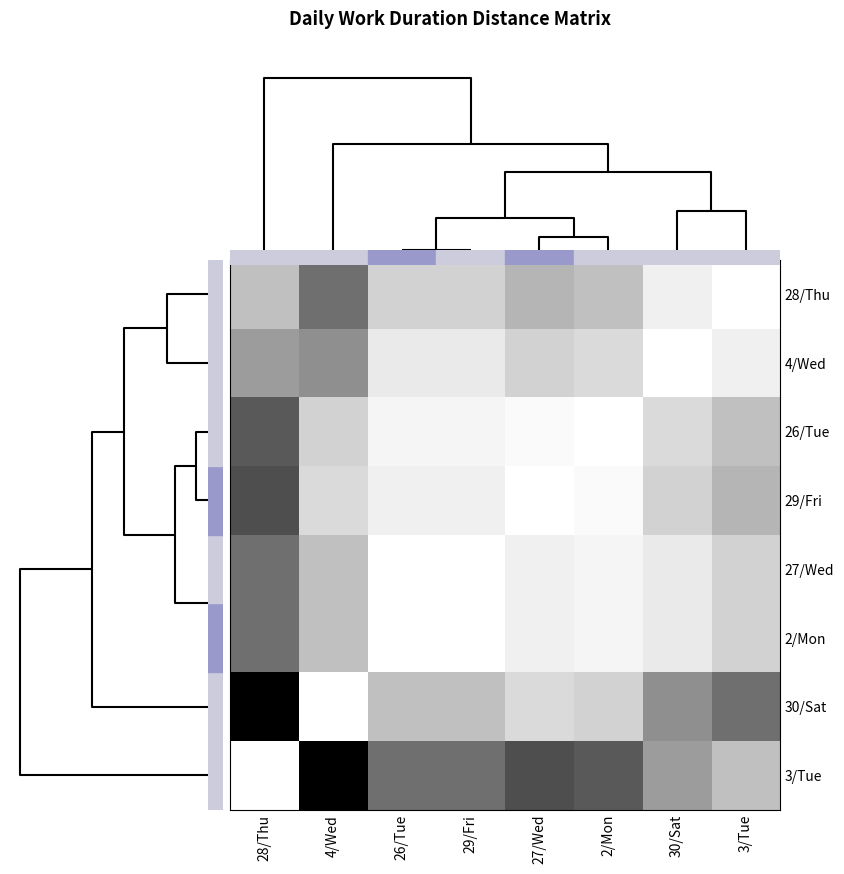

The 4/Wed series shows 0.0 at 4/Wed. True or false?

False